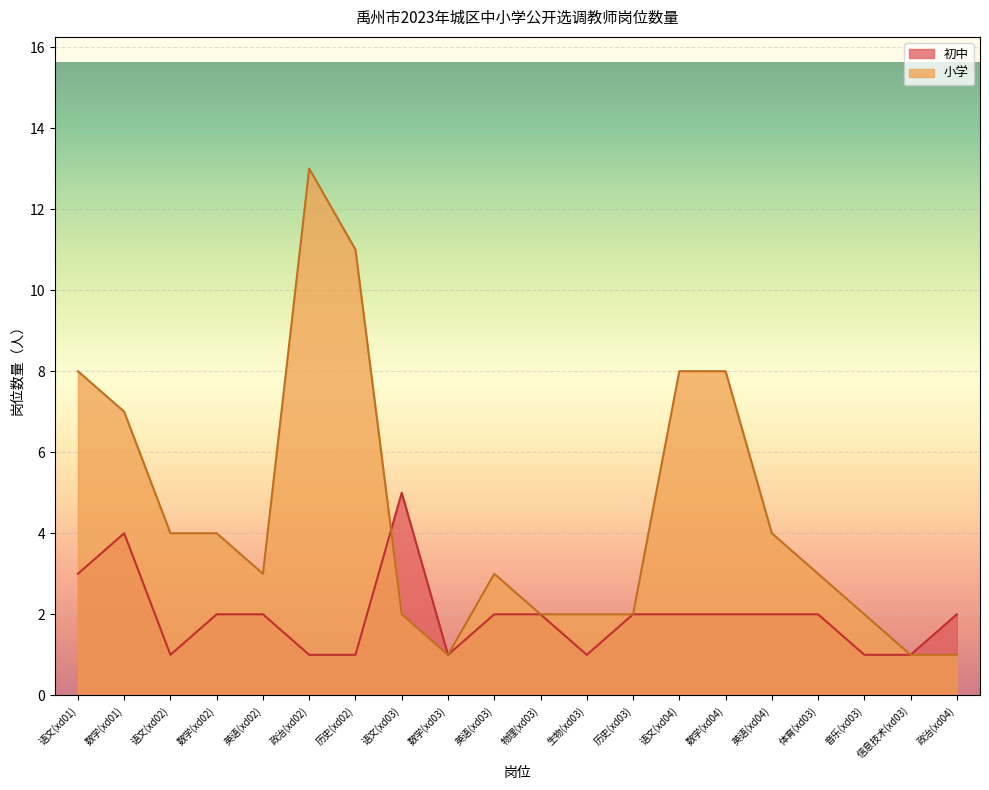

What is the sum of the 初中 values at 数学(xd01) and 英语(xd04)?

6